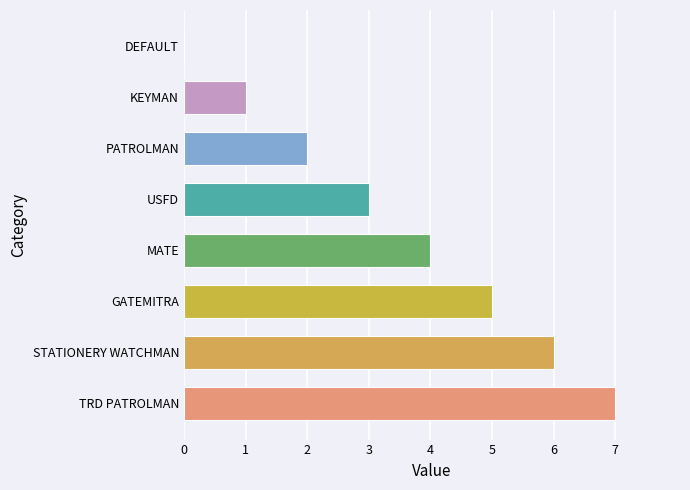

Reading top to bottom, extract all data points from this chart.

DEFAULT=0	KEYMAN=1	PATROLMAN=2	USFD=3	MATE=4	GATEMITRA=5	STATIONERY WATCHMAN=6	TRD PATROLMAN=7